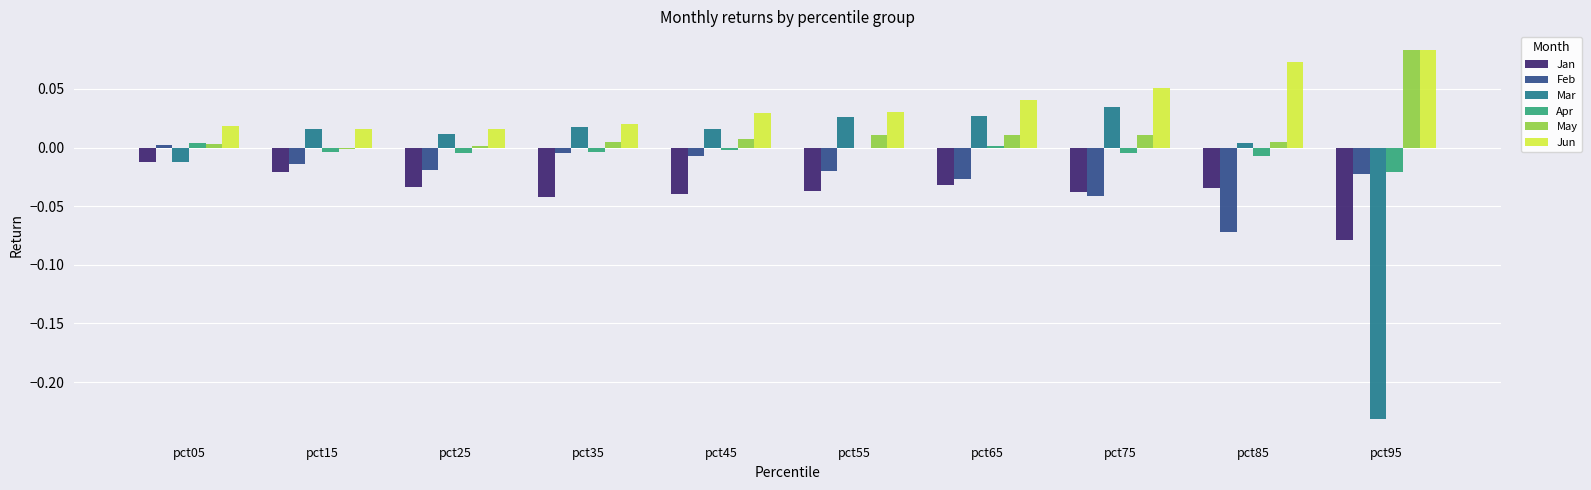

Which series has the largest total across all categories?

Jun